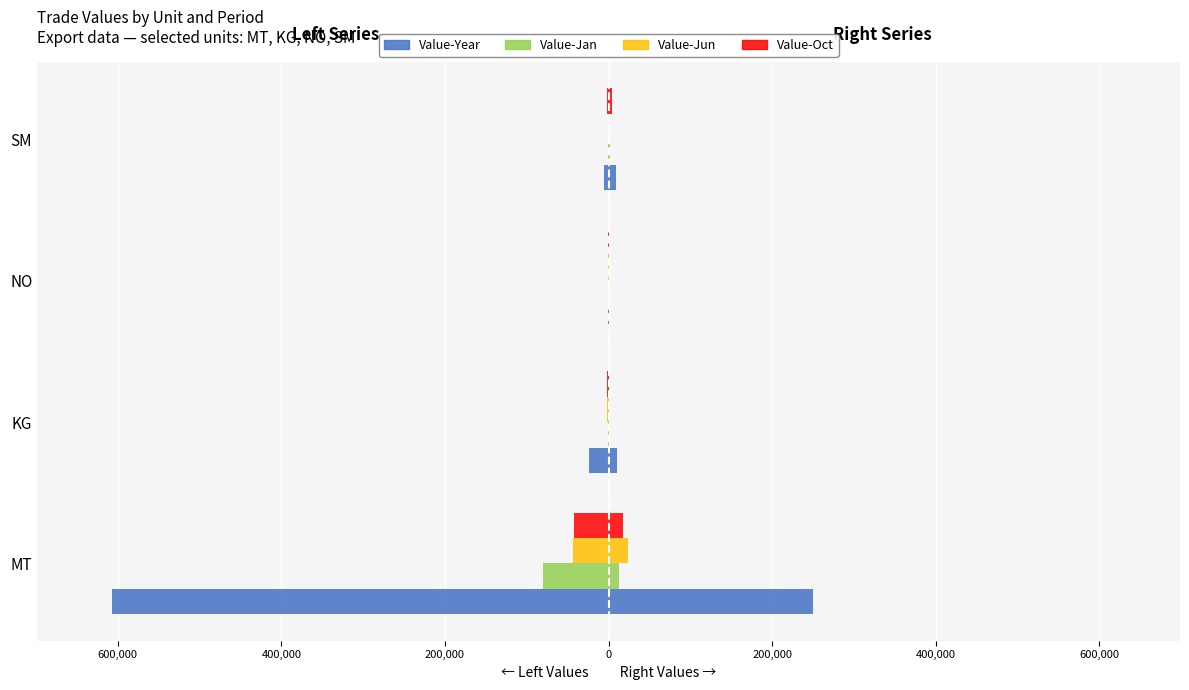

Is the value of Value-Year at KG greater than the value of Value-Oct at KG?

No